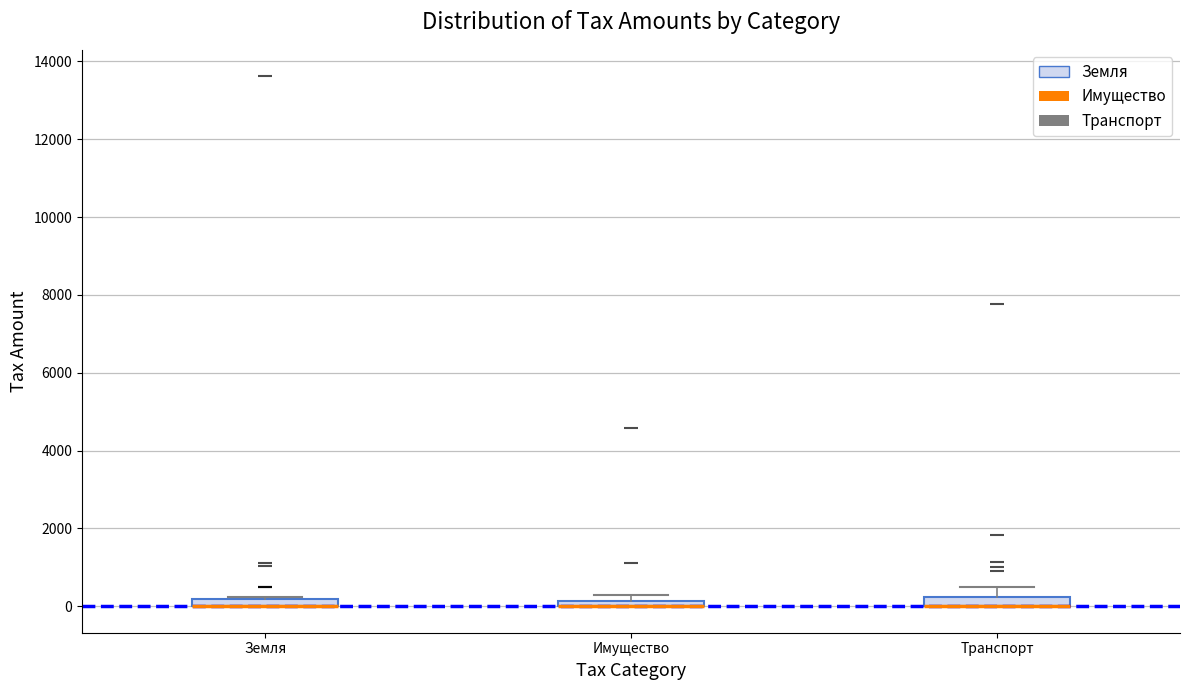

Where is the lower edge of the box for Имущество on the y-axis? The values are not printed on the chart, so give them approximately, as read against the axis.

0